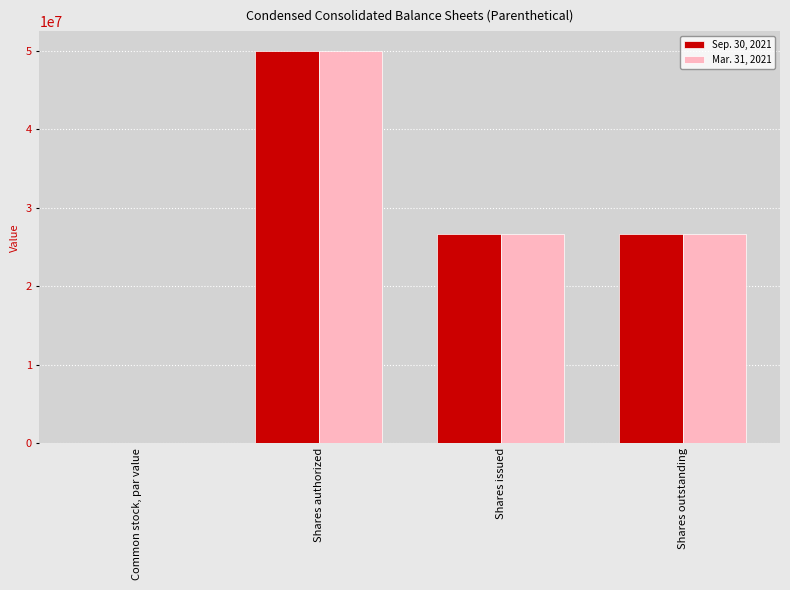

What is the sum of all Sep. 30, 2021 values?

103386008.0